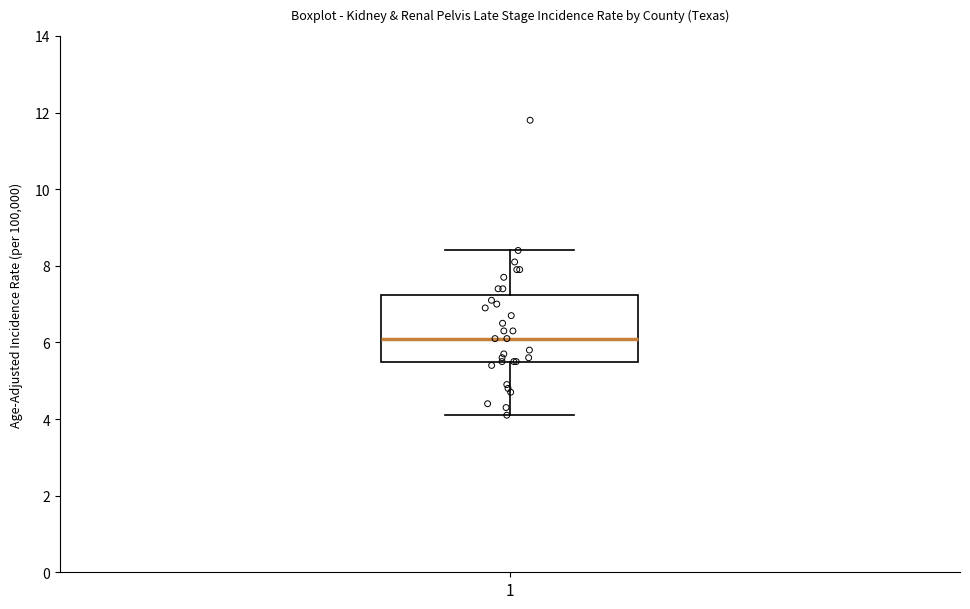

Where does the upper whisker of the box at x = 1 end on the y-axis? The values are not printed on the chart, so give them approximately, as read against the axis.

8.4